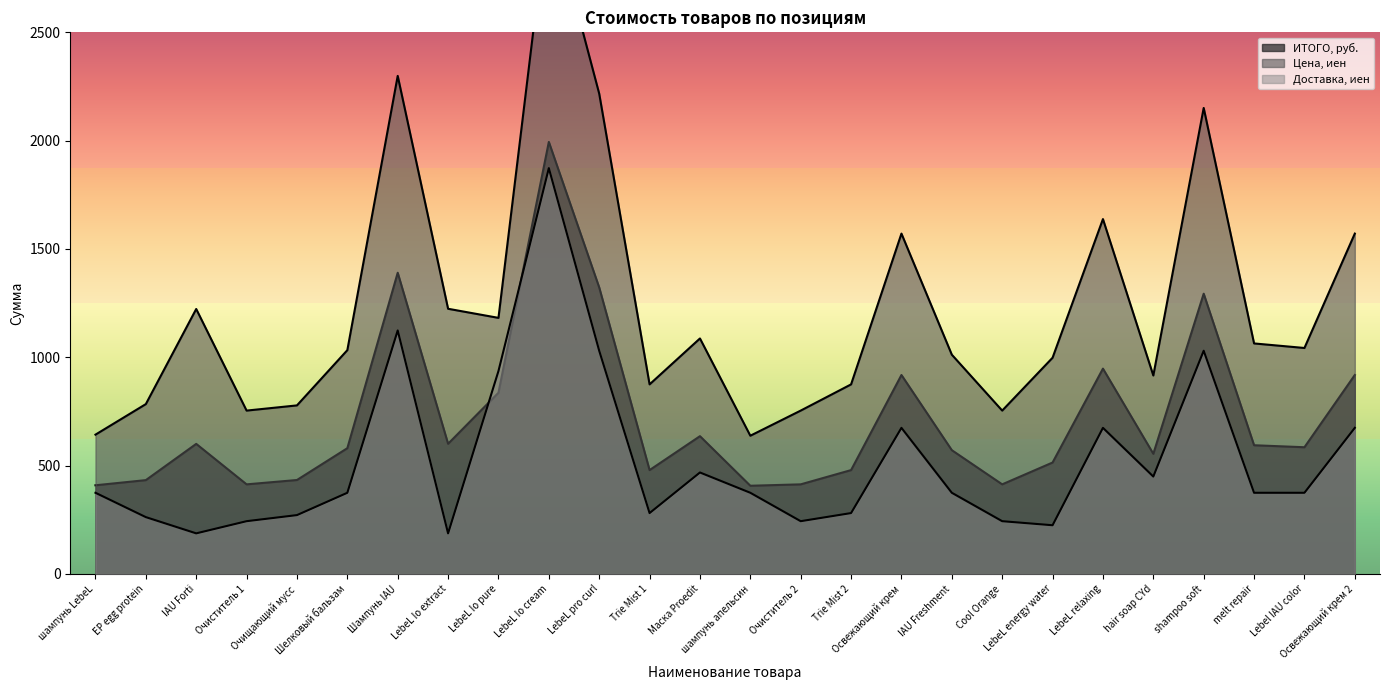

At how many categories does at least one series exceed 466?

26